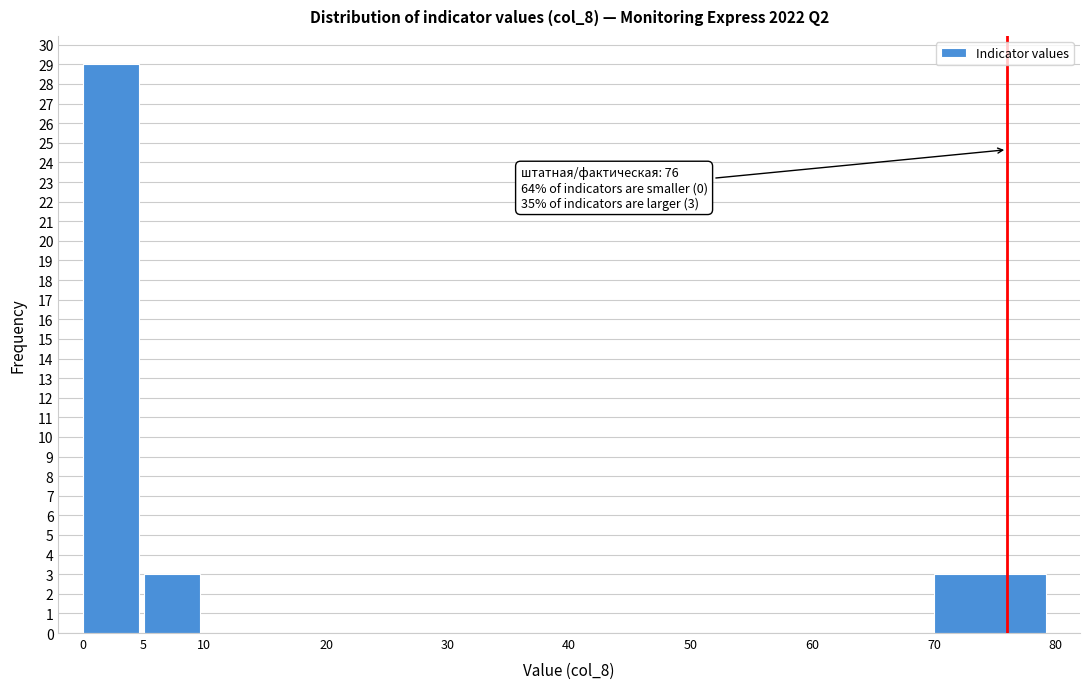

Over which range of the x-axis is the bar tallest?

0 to 5